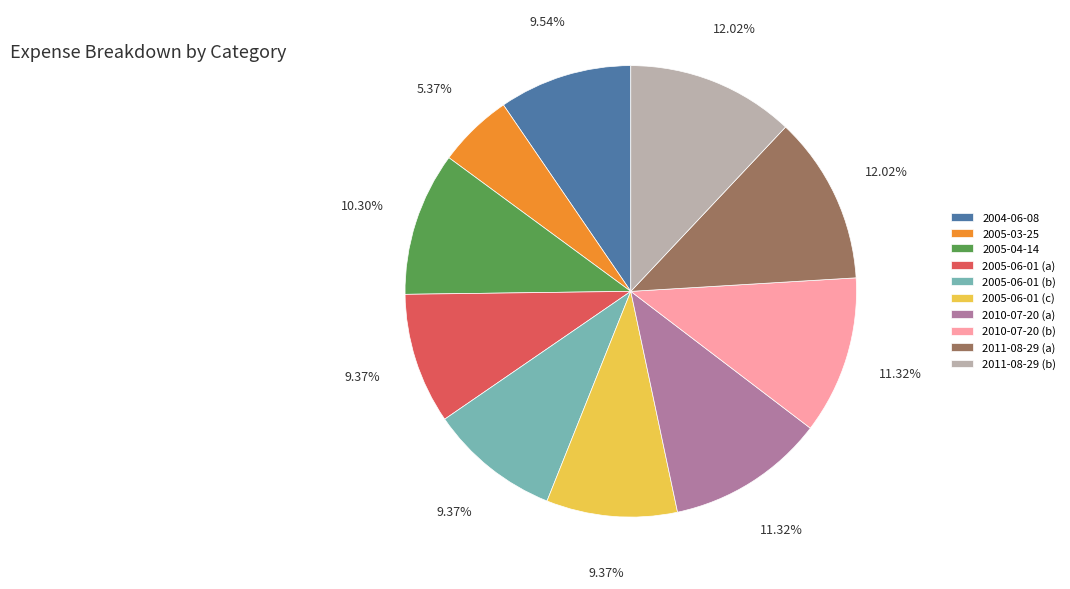

Is 2011-08-29 (b) the majority of the pie?

No